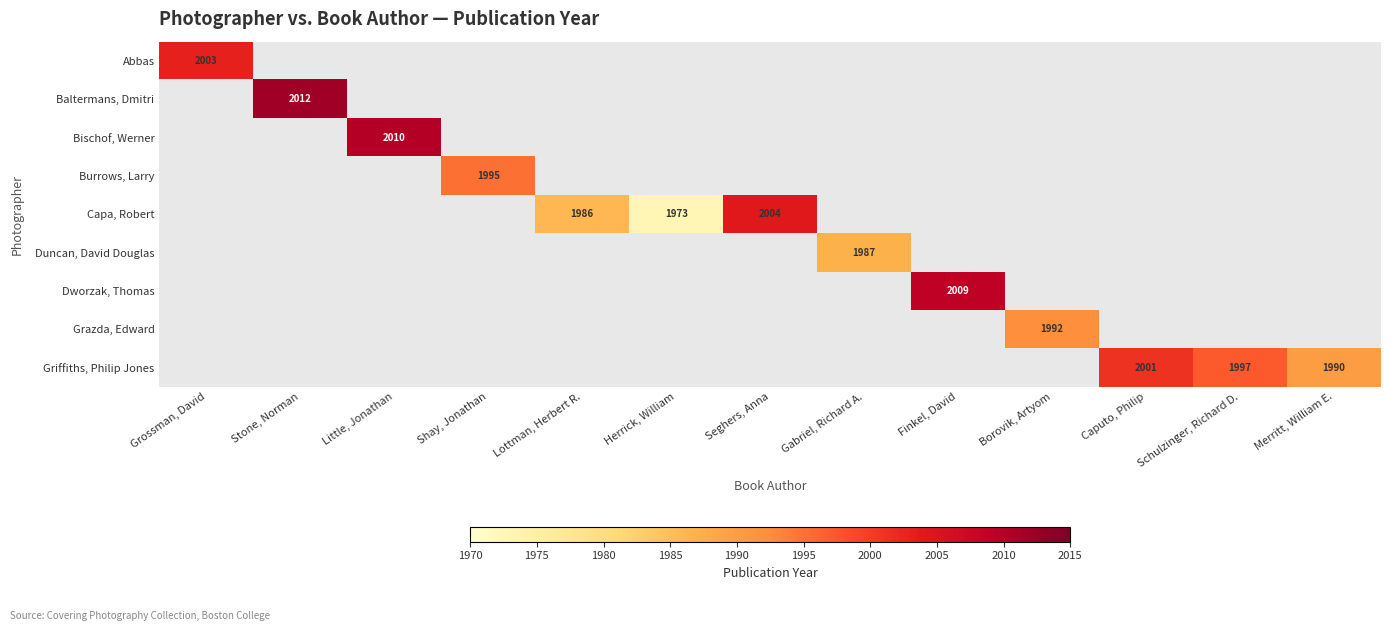

Which has a higher value, Seghers, Anna or Little, Jonathan?

Little, Jonathan